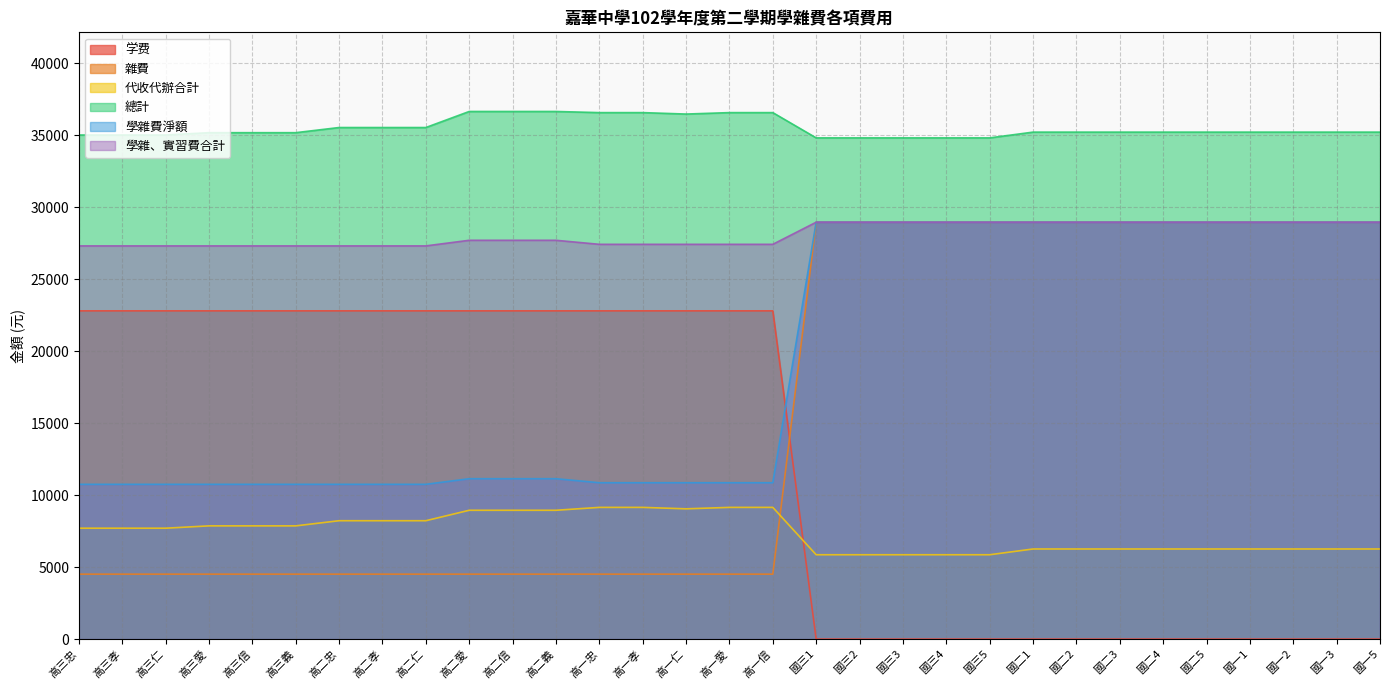

Rank the series at 高二義 from highest to lowest value.

總計, 學雜、實習費合計, 学费, 學雜費淨額, 代收代辦合計, 雜費